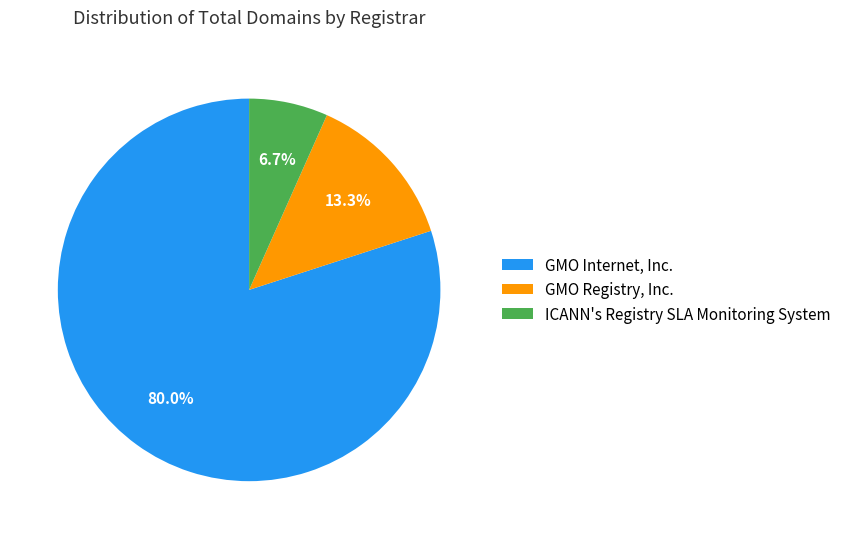

To the nearest percent, what is the difference between the largest and smallest slice percentages?

73%